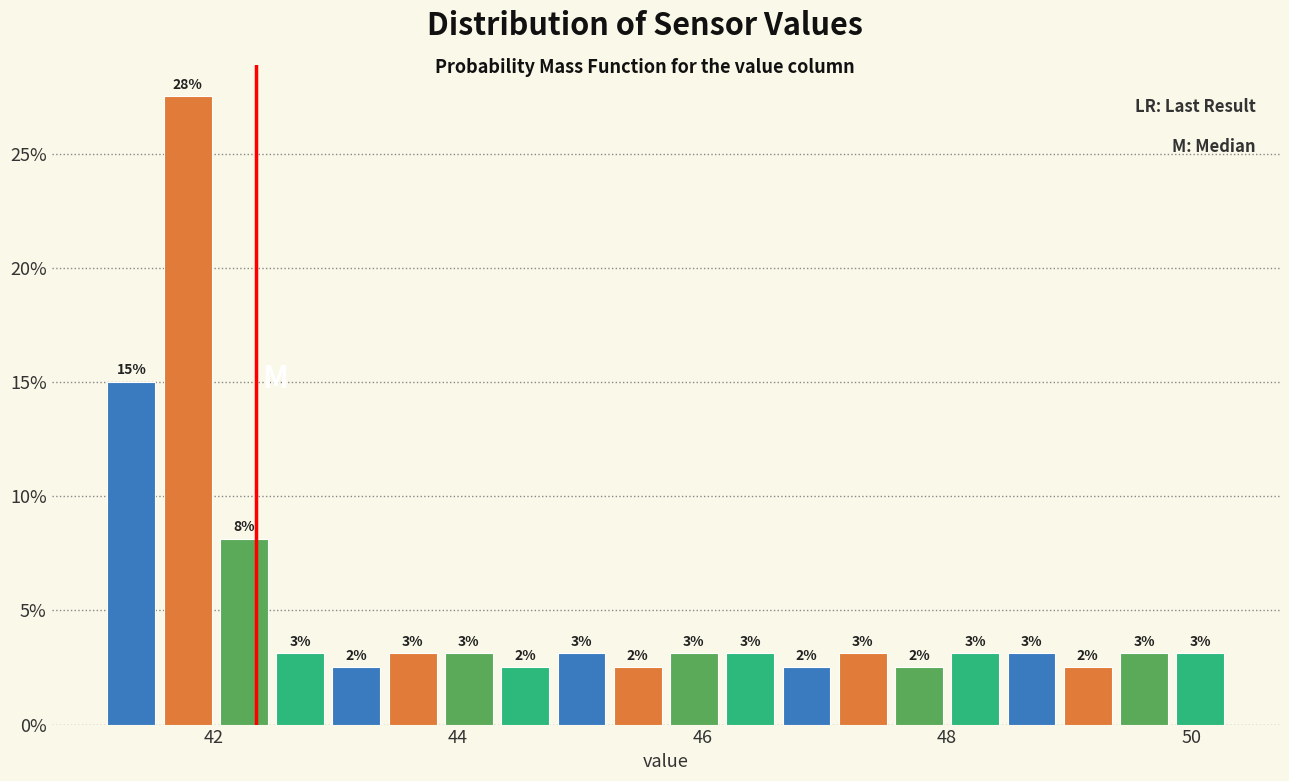

Read against the x-axis, roughly where is the centre of the tallest bar?

41.8